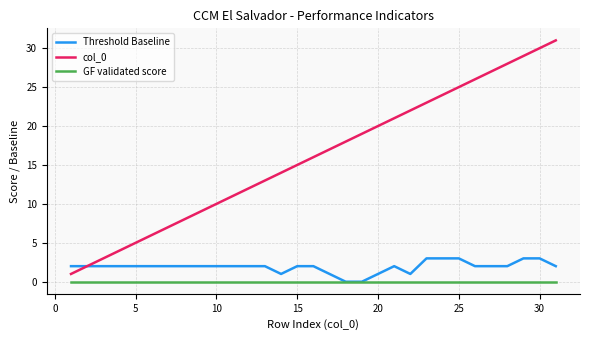

What is the average value of the Threshold Baseline series?

2